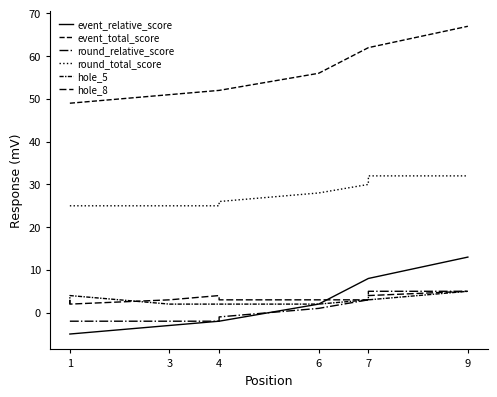

Rank the series by their maximum value, from highest to lowest.

event_total_score, round_total_score, event_relative_score, round_relative_score, hole_5, hole_8